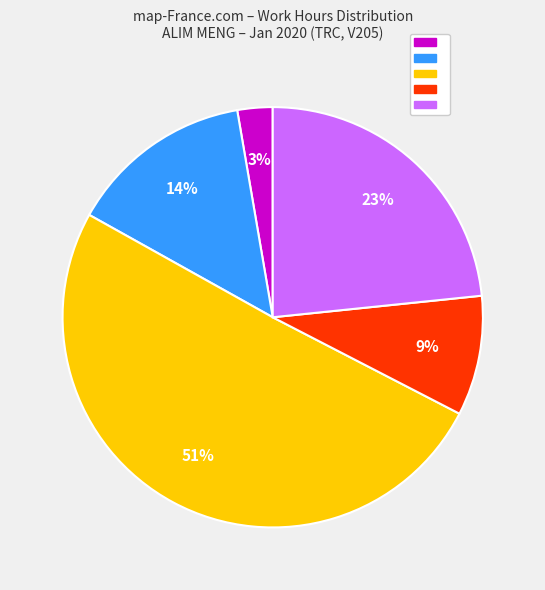

To the nearest percent, what is the average slice percentage?

20%